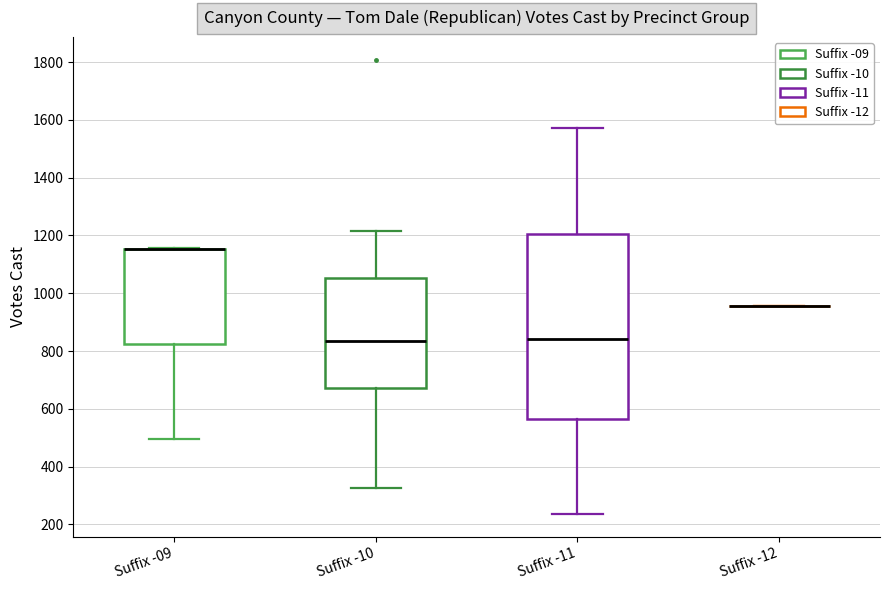

Reading left to right, transcribe this box plot: for each box, give where its median line is, the range the box spans, and where its two whiskers end, as read against the y-axis. The values are not printed on the chart, so give them approximately, as read against the axis.

Suffix -09: median 1160 (drawn on the box's upper edge), box 820 to 1160, whiskers 500 to 1160
Suffix -10: median 840, box 680 to 1060, whiskers 320 to 1220
Suffix -11: median 840, box 560 to 1200, whiskers 240 to 1580
Suffix -12: box collapsed to a line at 960, whiskers 960 to 960